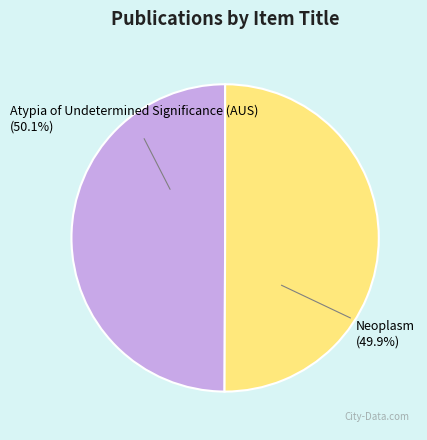

How much of the chart is everything except Neoplasm?

50.1%